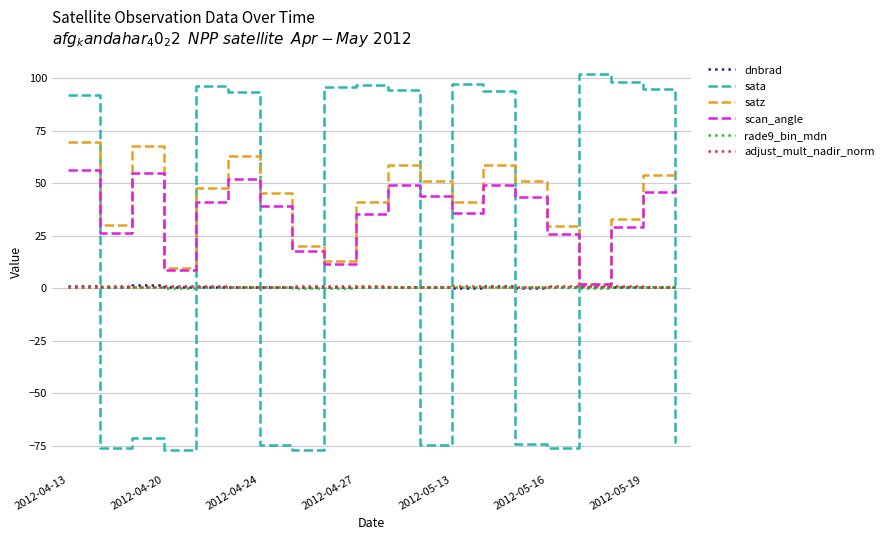

How many times do rade9_bin_mdn and adjust_mult_nadir_norm cross each other?

3